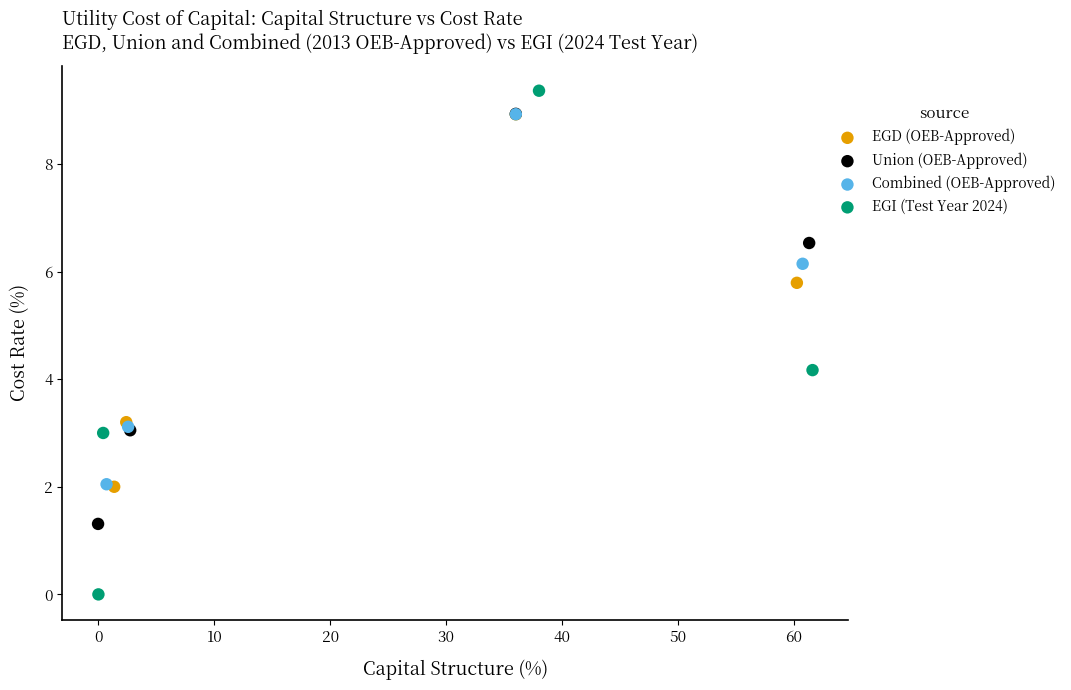

Which series reaches the minimum Y coordinate?

EGI (Test Year 2024)